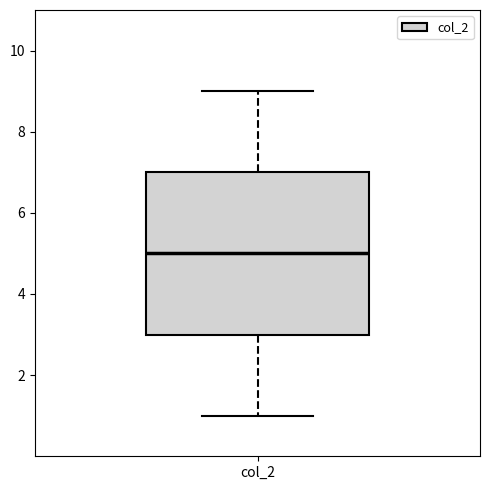

Transcribe this box plot: give where the median line is, the range the box spans, and where the two whiskers end, as read against the y-axis. The values are not printed on the chart, so give them approximately, as read against the axis.

median 5, box 3 to 7, whiskers 1 to 9